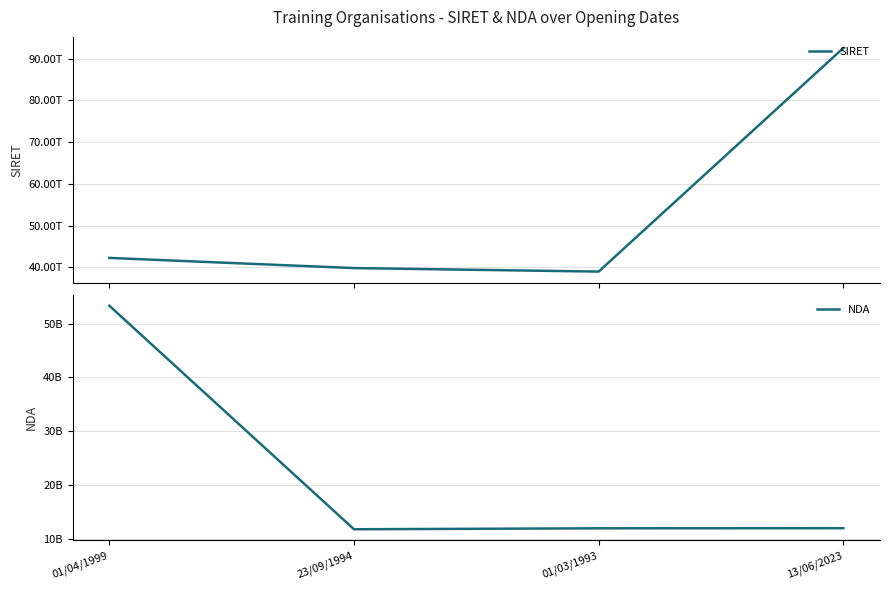

True or false: SIRET has a value of 166310892791272 at 13/06/2023.

False